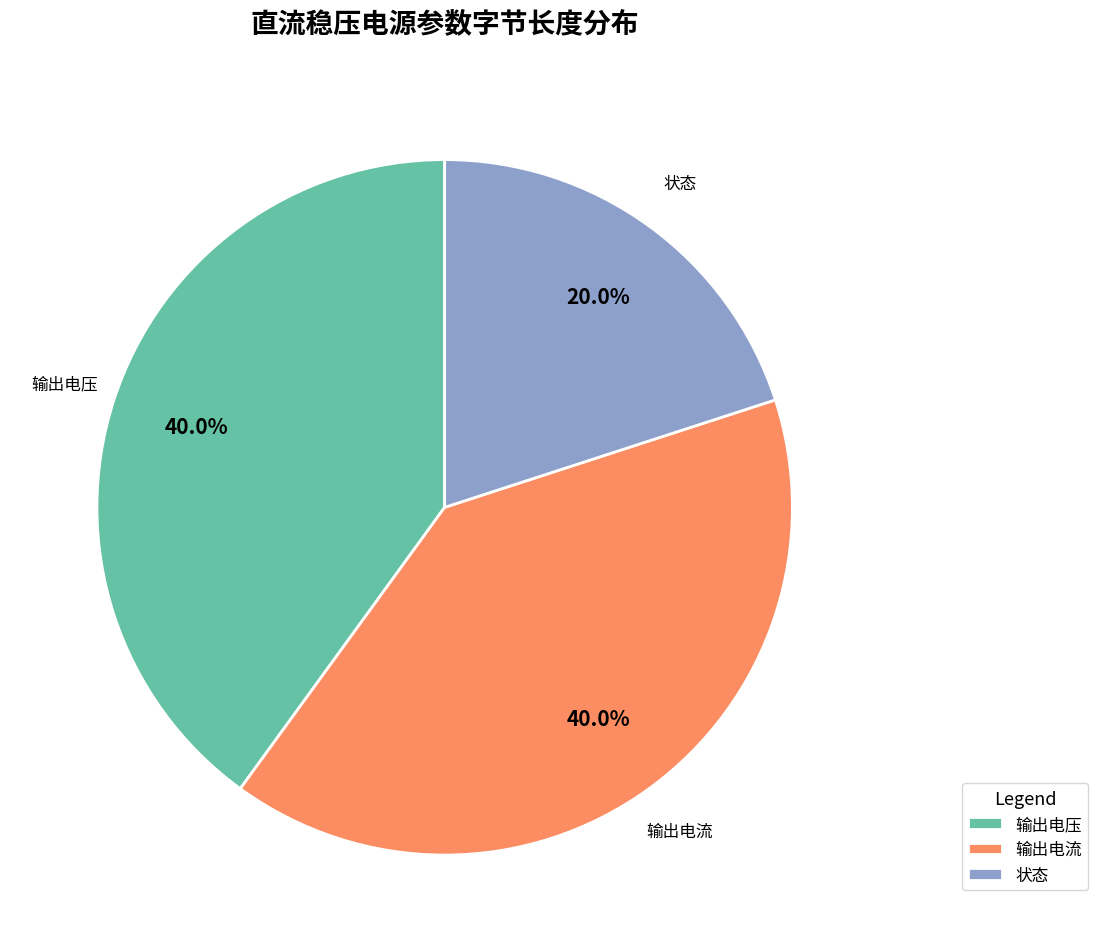

Does any single category account for the majority?

No